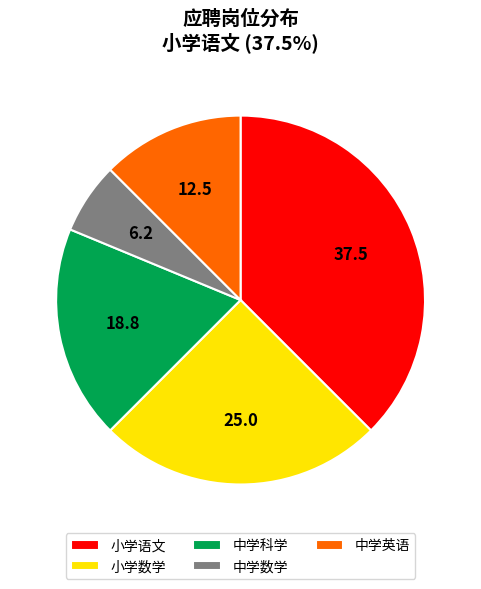

Is it true that 小学语文 is 26% of the pie?

False